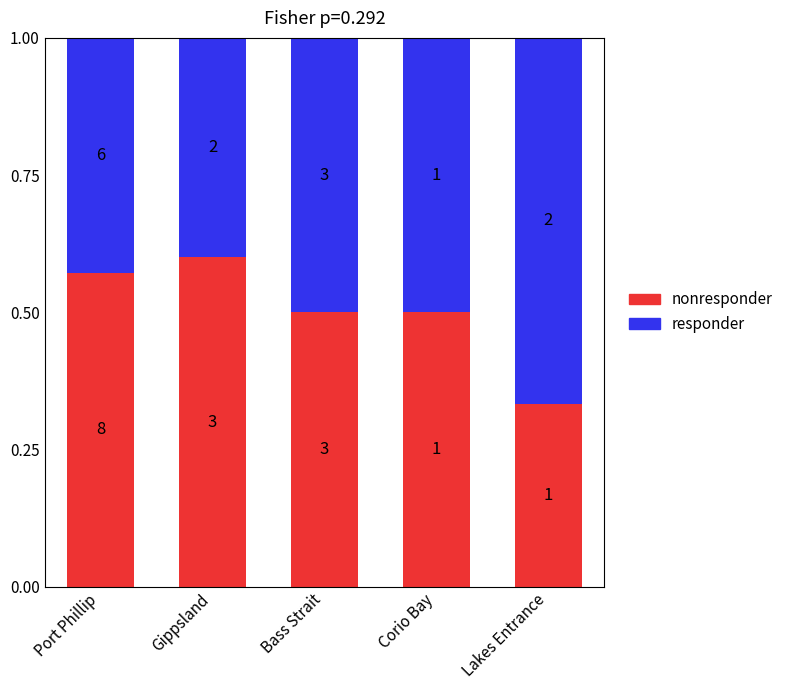

Is it true that responder equals 0.7 at Lakes Entrance?

True